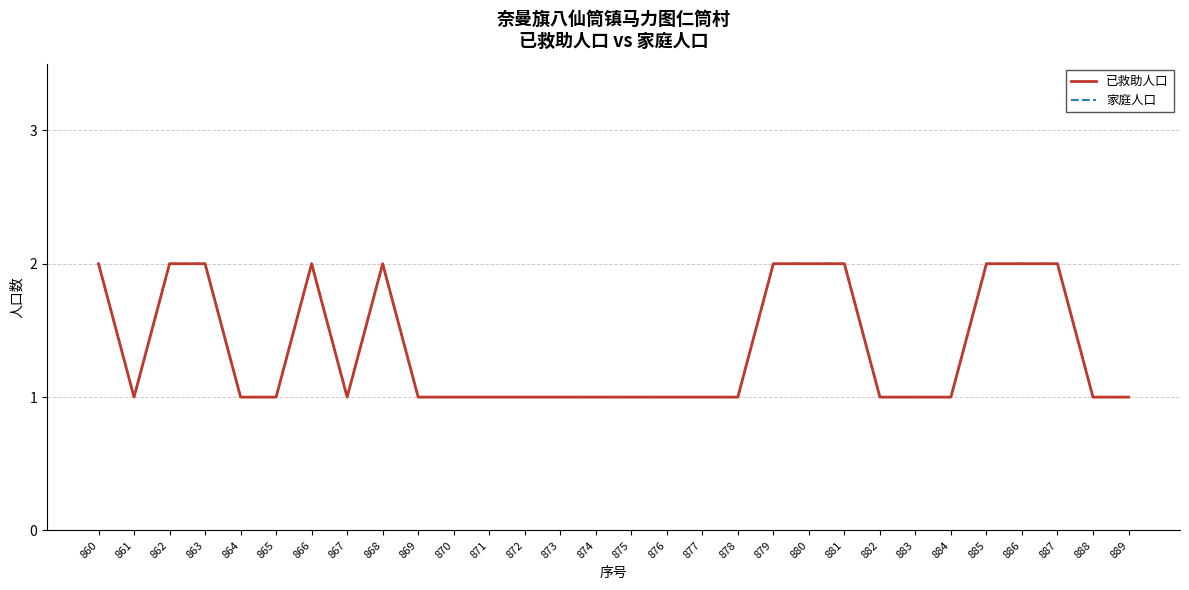

What is the greatest value displayed?

2